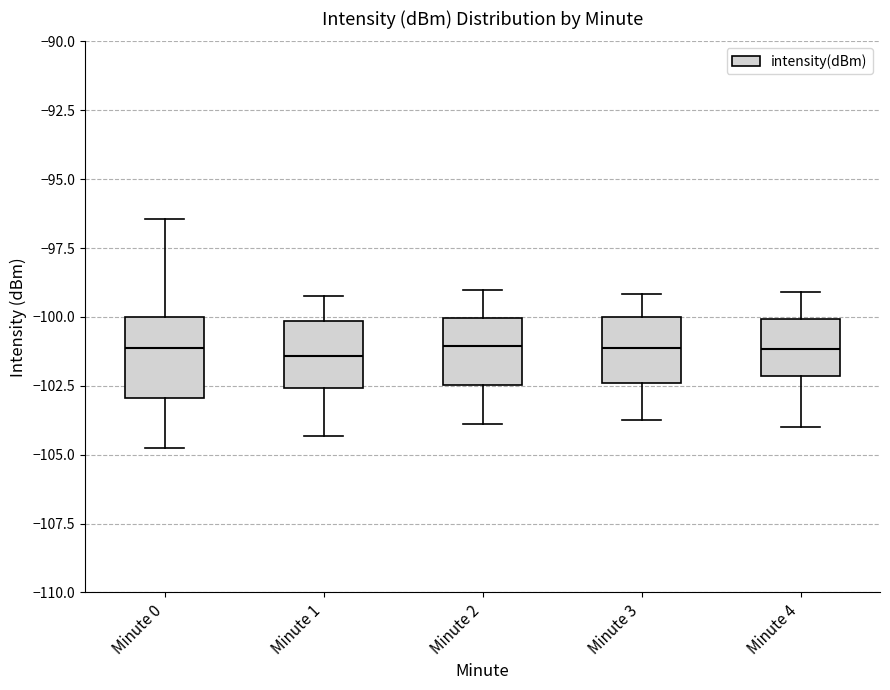

Reading left to right, read every box against the y-axis: the position of its median line, the range the box covers, and the ends of its whiskers. The values are not printed on the chart, so give them approximately, as read against the axis.

Minute 0: median -101.0, box -103.0 to -100.0, whiskers -105.0 to -96.5
Minute 1: median -101.5, box -102.5 to -100.0, whiskers -104.5 to -99.0
Minute 2: median -101.0, box -102.5 to -100.0, whiskers -104.0 to -99.0
Minute 3: median -101.0, box -102.5 to -100.0, whiskers -104.0 to -99.0
Minute 4: median -101.0, box -102.0 to -100.0, whiskers -104.0 to -99.0